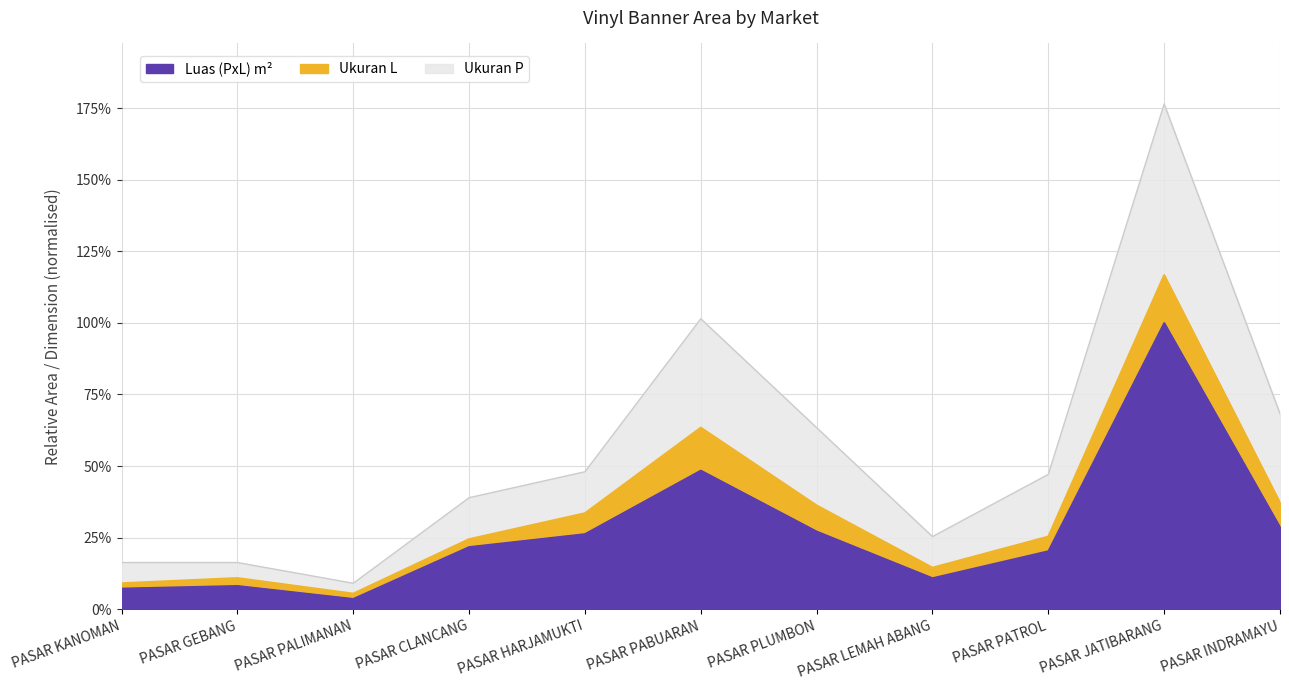

What is the difference between the maximum and second lowest values in the Ukuran P series?

1.6